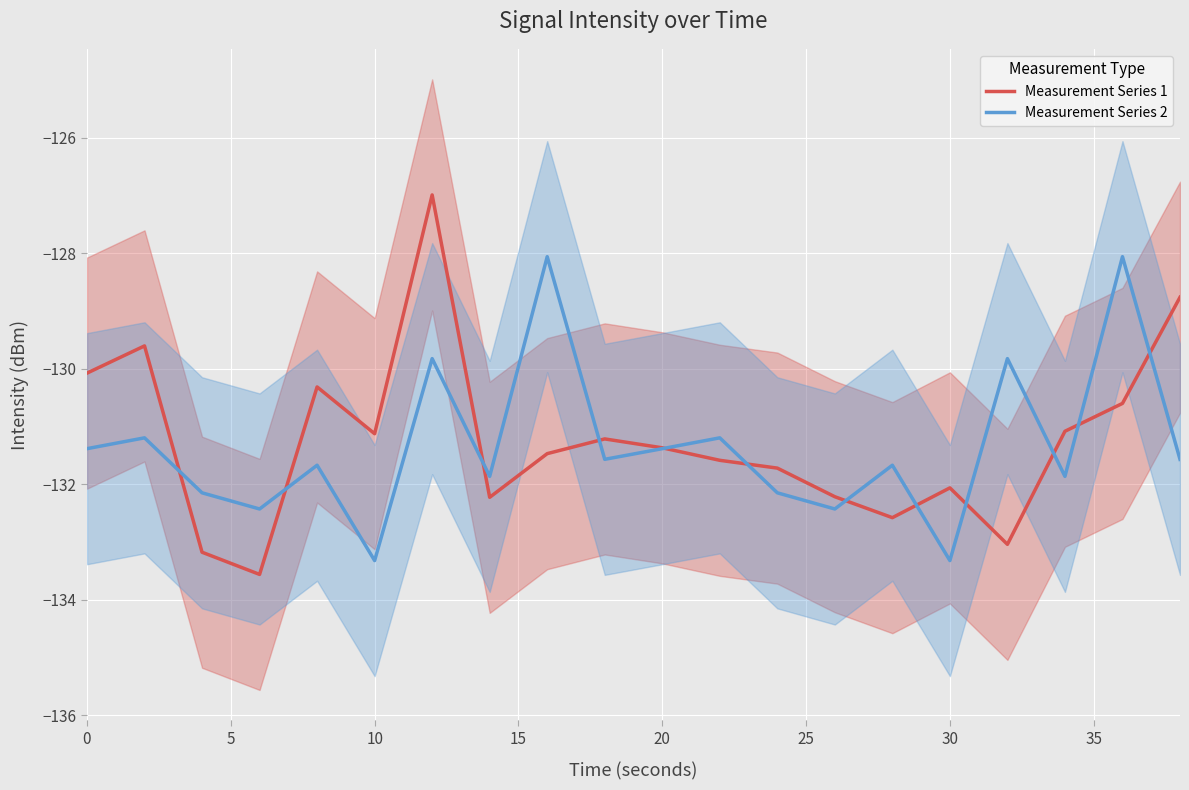

What is the highest value of the Measurement Series 1 series?

-127.0